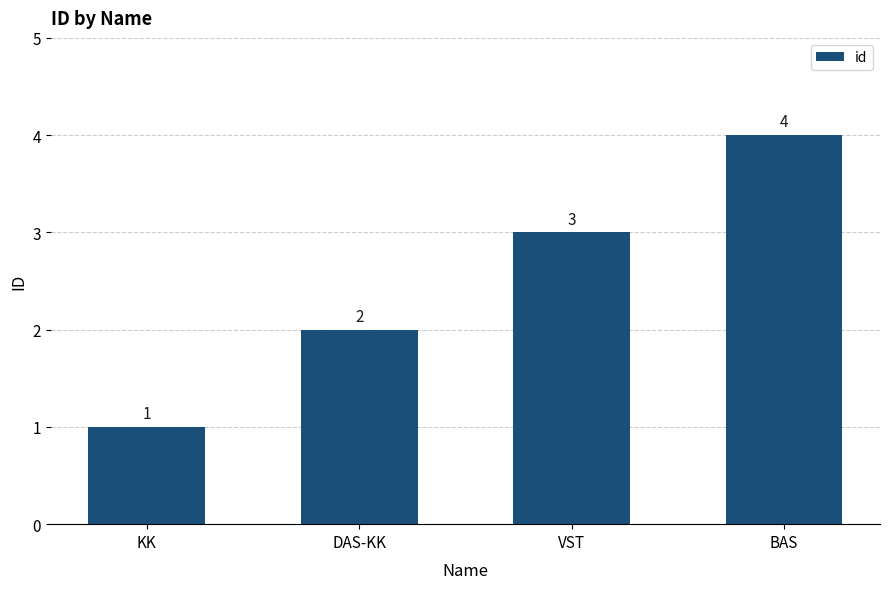

Does the chart contain stacked bars?

No